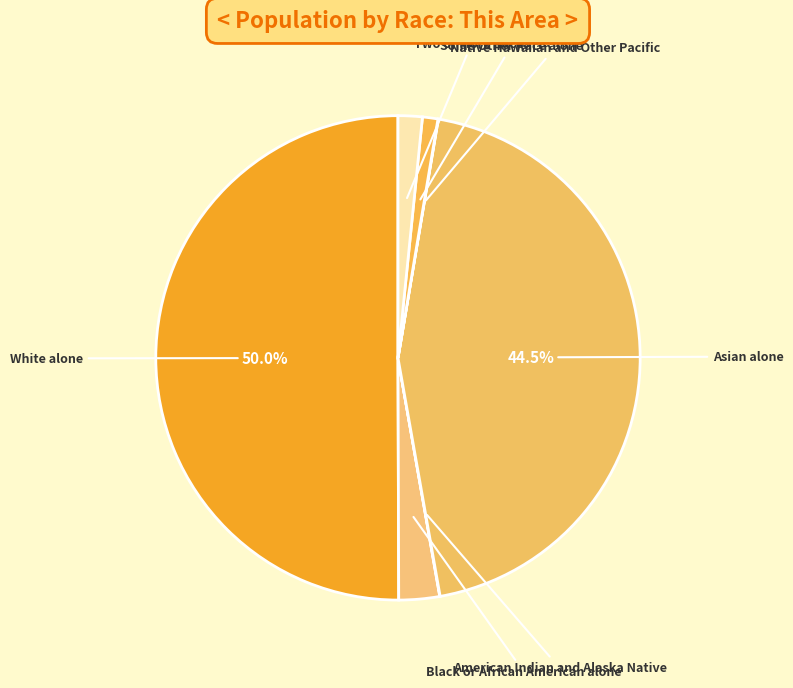

How many segments does this pie chart have?

7